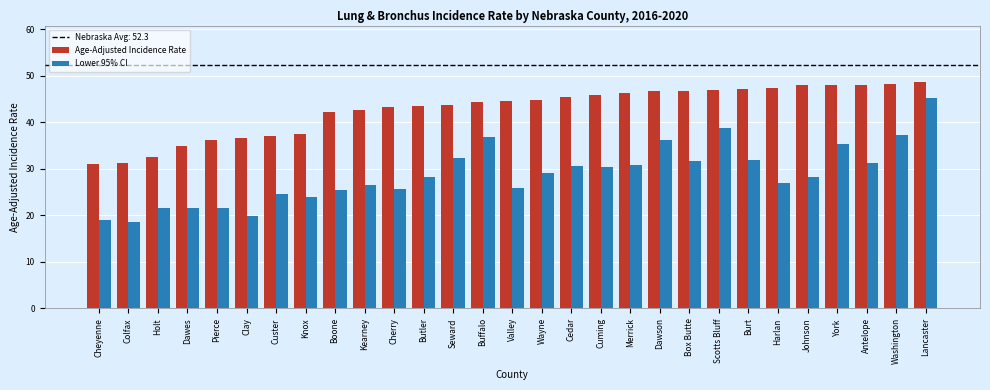

The Lower 95% CI series shows 38.7 at Scotts Bluff. True or false?

True